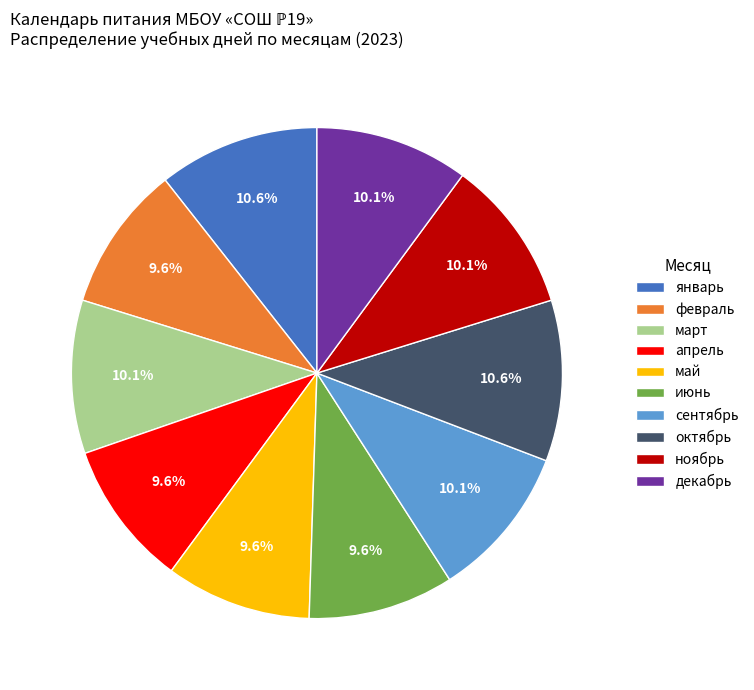

The декабрь slice represents 10% of the pie. True or false?

True